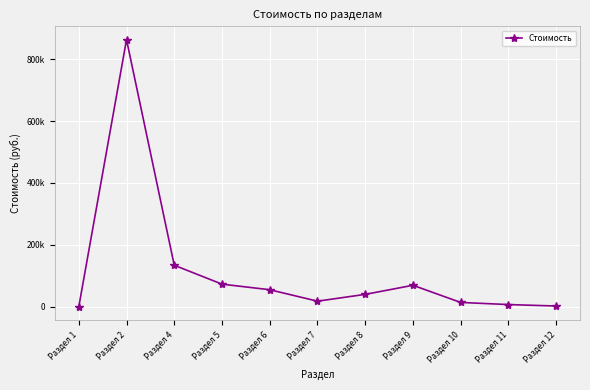

Where is the data nearest to the value 431405?

Раздел 4